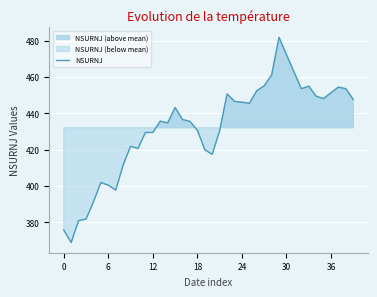

Reading left to right, what are all the values shown in this chart?

375.7	368.9	381.0	381.8	391.3	402.0	400.5	397.8	411.6	421.9	420.7	429.5	429.5	435.7	434.8	443.2	436.6	435.6	430.7	420.0	417.5	430.5	450.7	446.6	446.2	445.6	452.5	455.2	461.1	481.9	472.4	463.0	453.6	455.0	449.4	448.2	451.4	454.5	453.6	447.6